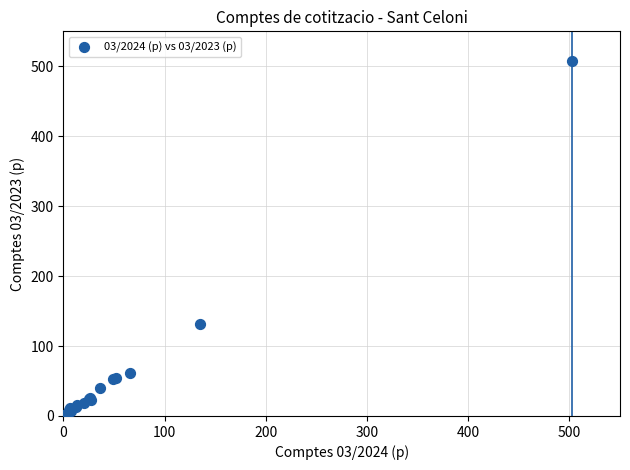

What Y value in the scatter plot is closest to 253?

132